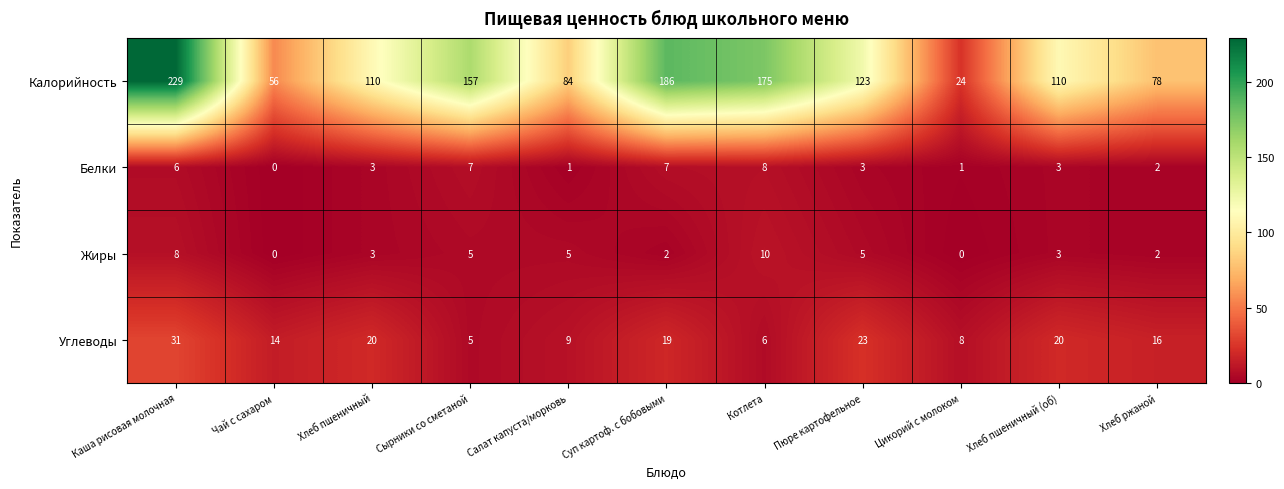

What is the sum of the Жиры values at Цикорий с молоком and Хлеб пшеничный (об)?

3